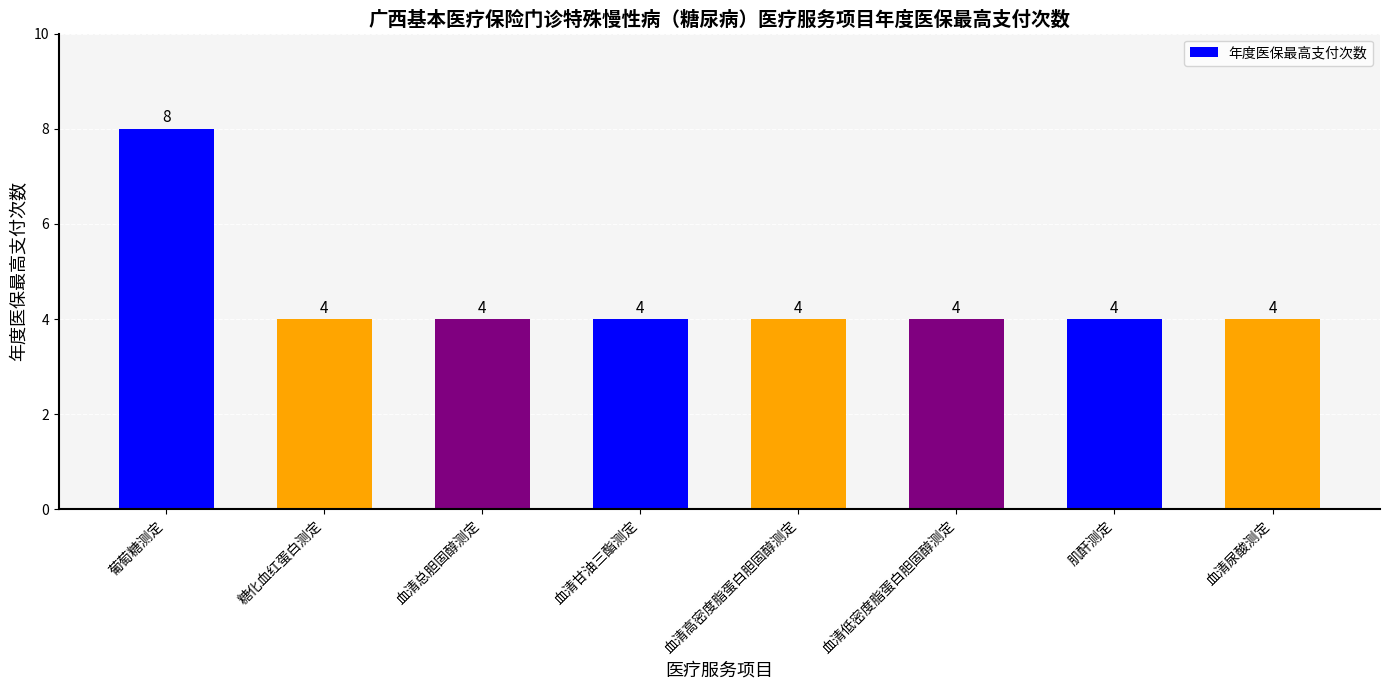

What is the sum of all values?

36